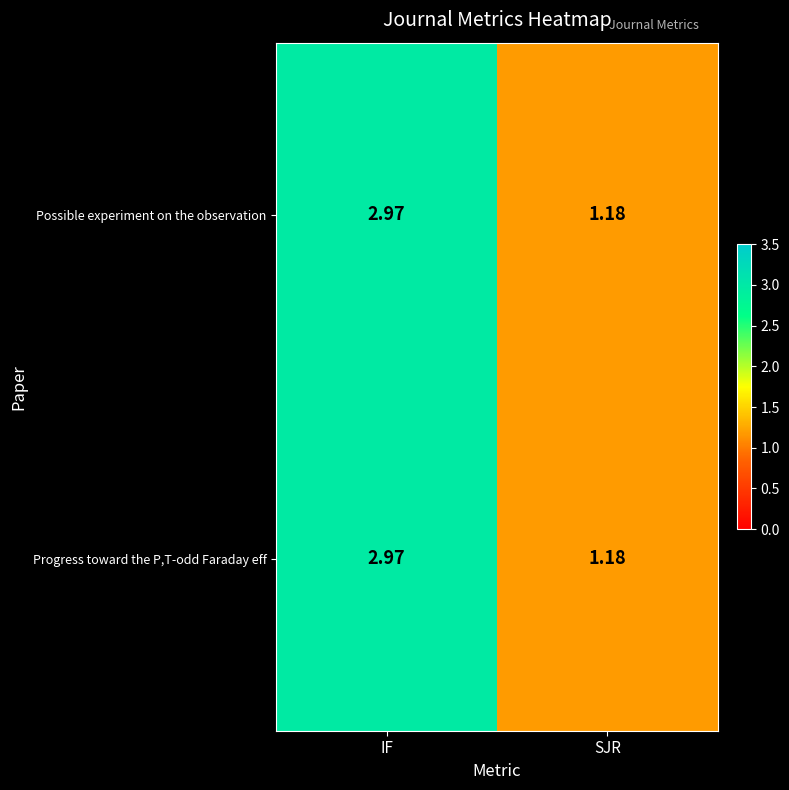

Which label corresponds to the smallest value in the chart?

SJR